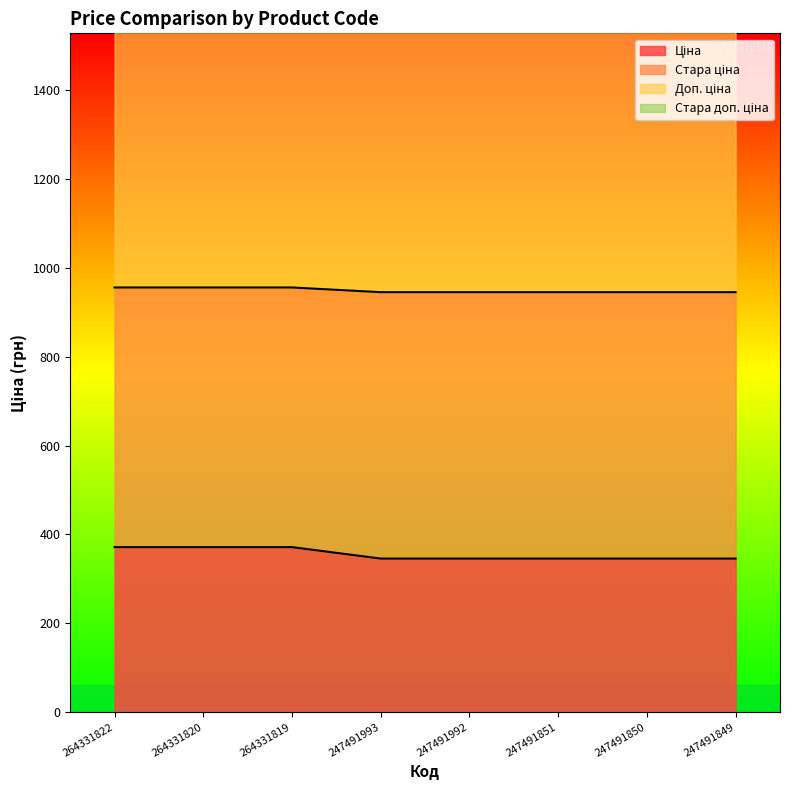

At which label does Стара ціна reach its peak?

264331822